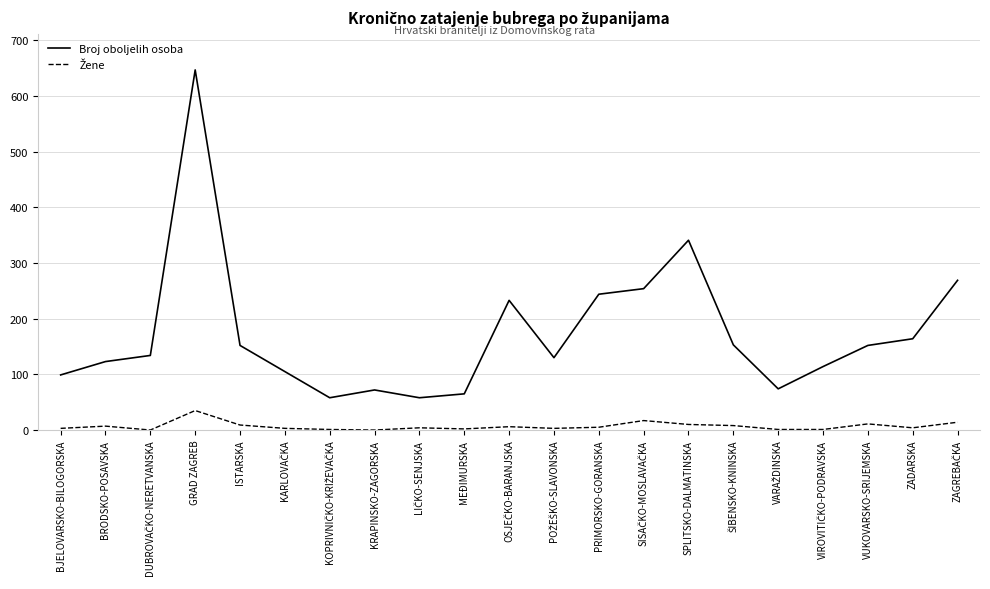

Which series has the largest total across all categories?

Broj oboljelih osoba